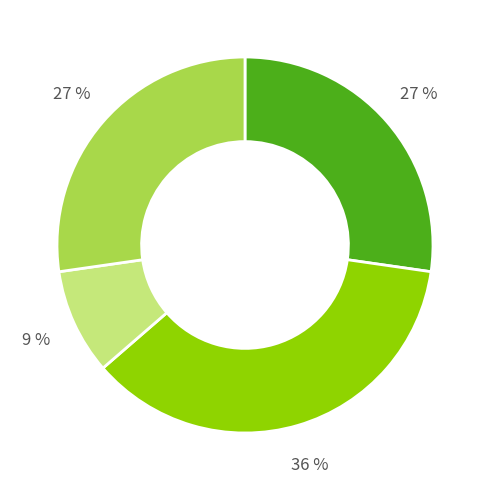

To the nearest percent, what is the average slice percentage?

25%